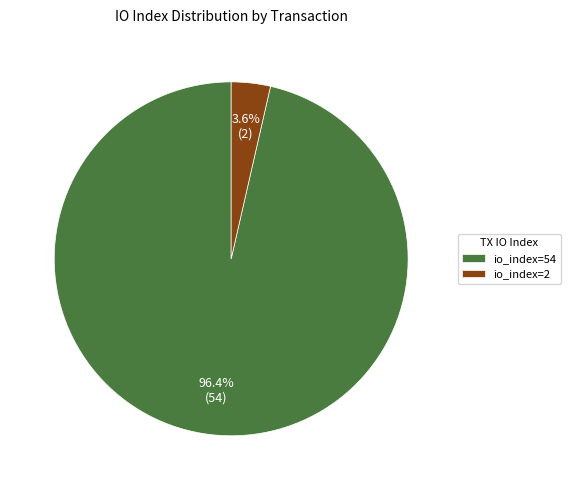

Do io_index=2 and io_index=54 together represent more than half of the pie?

Yes